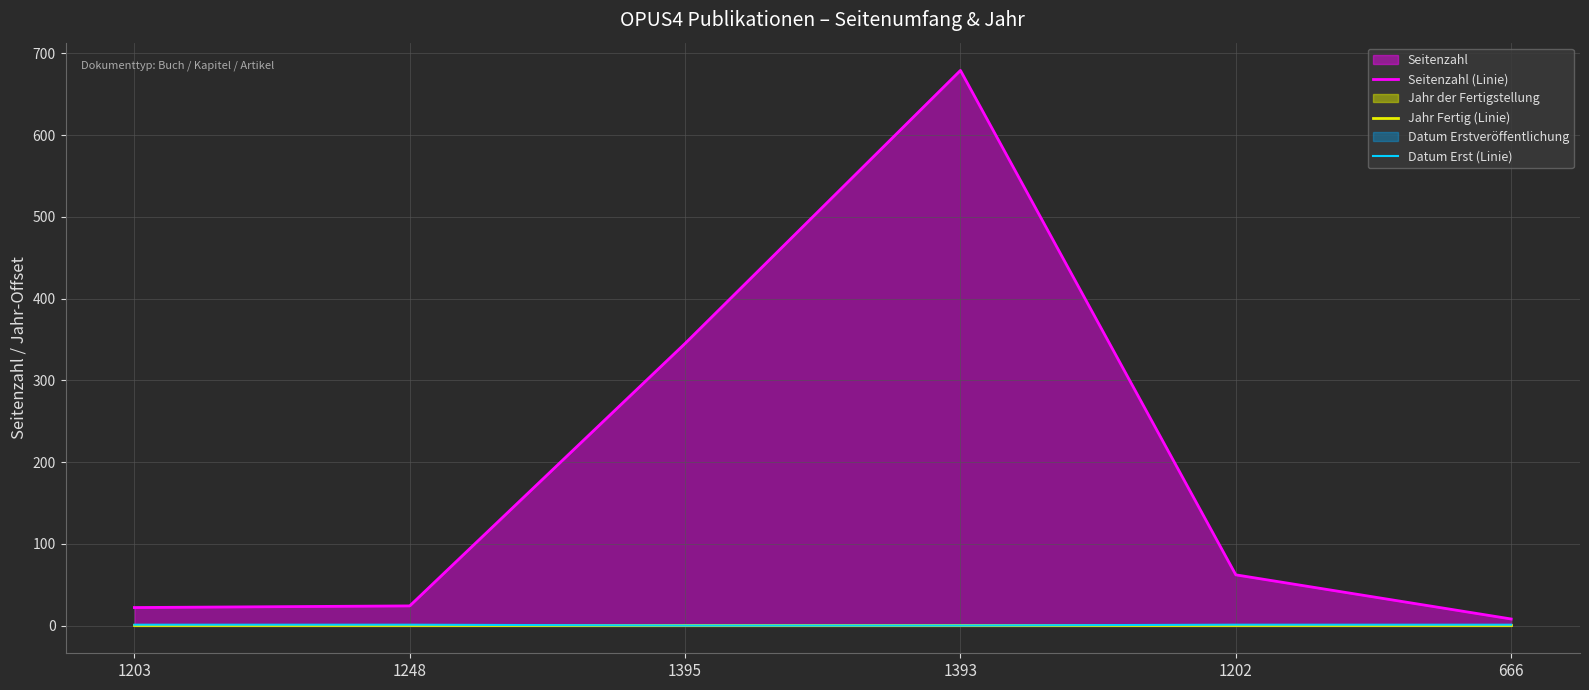

Reading left to right, extract all data points from this chart.

Seitenzahl (Linie): 1203=22	1248=24	1395=345	1393=679	1202=62	666=8
Jahr Fertig (Linie): 1203=1	1248=1	1395=1	1393=1	1202=1	666=1
Datum Erst (Linie): 1203=1	1248=1	1395=0	1393=0	1202=1	666=1